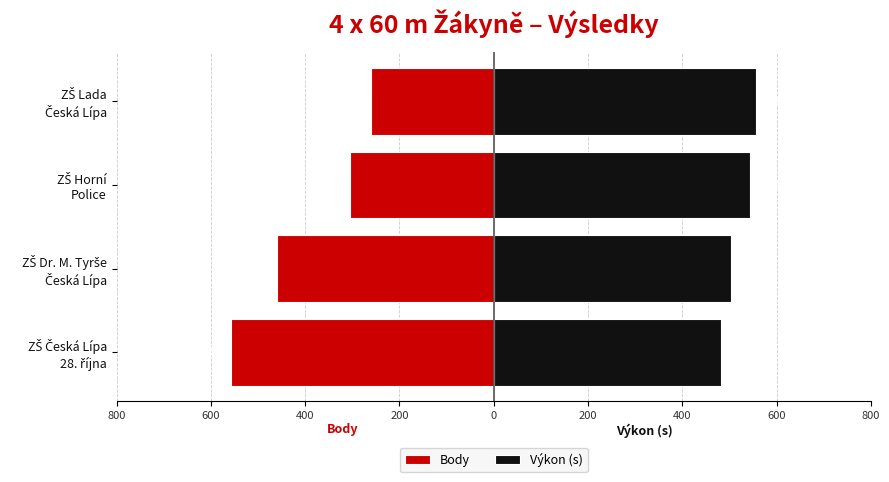

What are all the series names shown in the legend?

Body, Výkon (s)